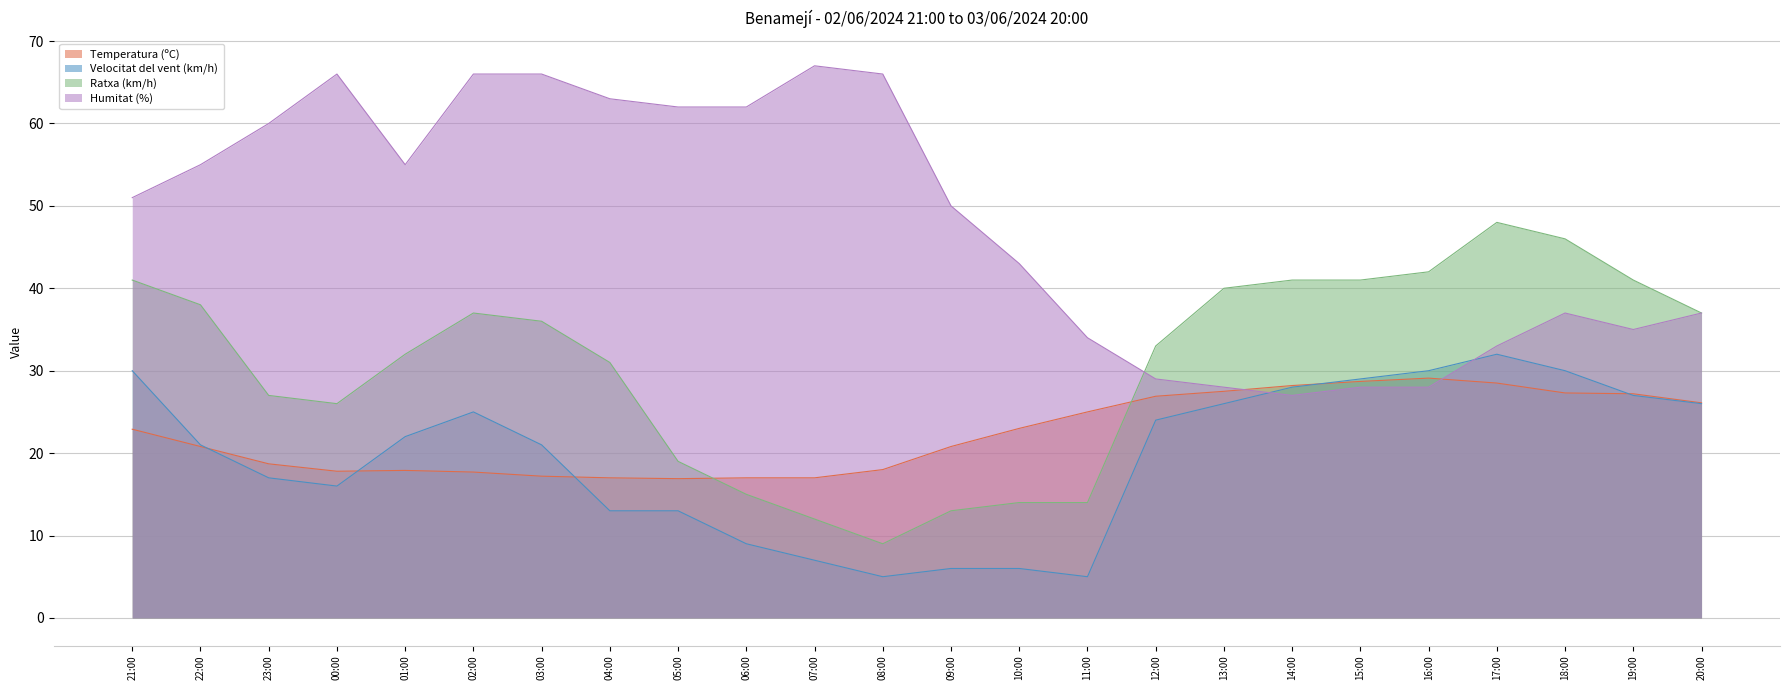

The value of Temperatura (ºC) at 17:00 is 28.5. True or false?

True